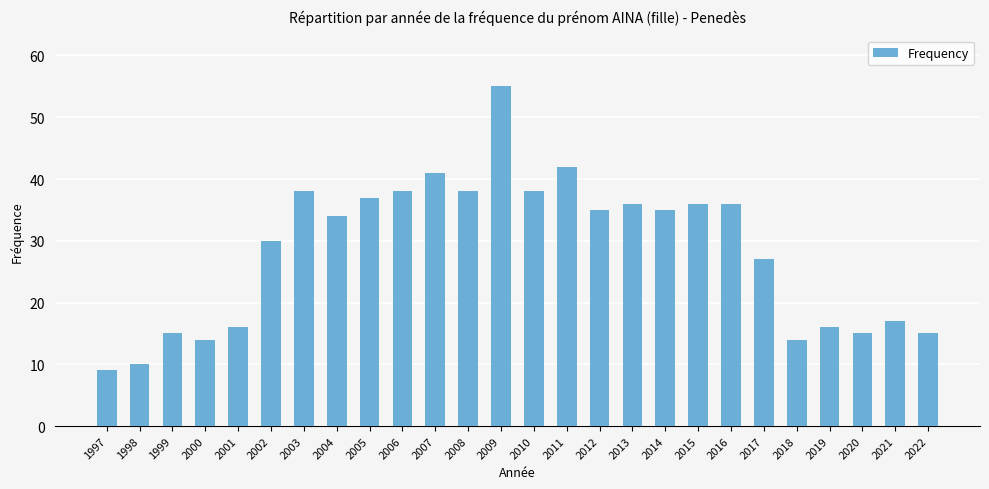

What is the smallest value displayed?

9